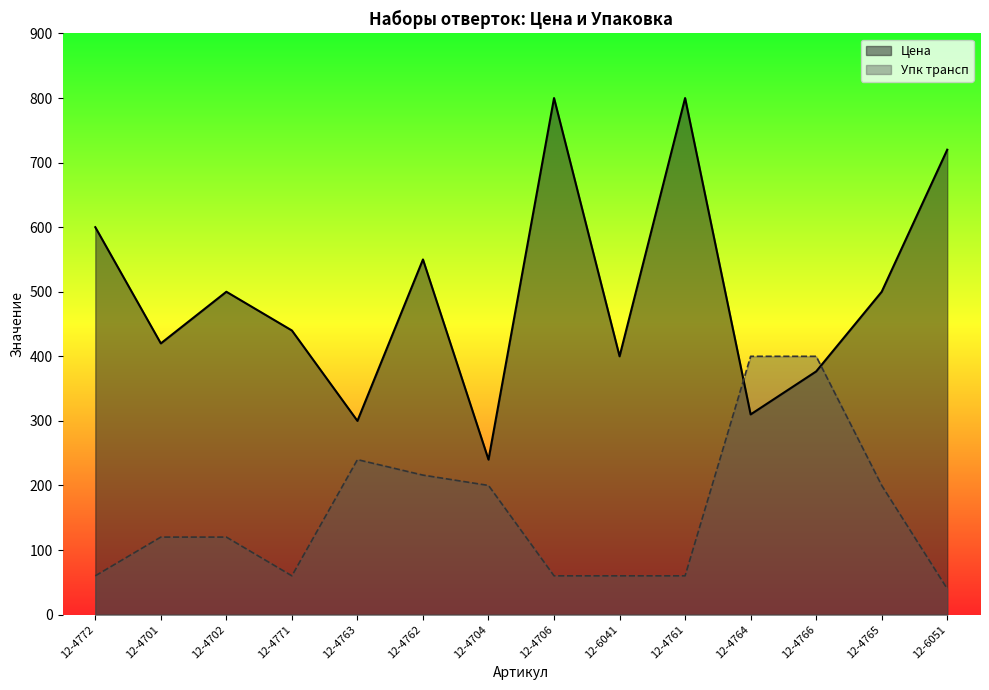

What is the total value across all series at 12-4761?

860.0